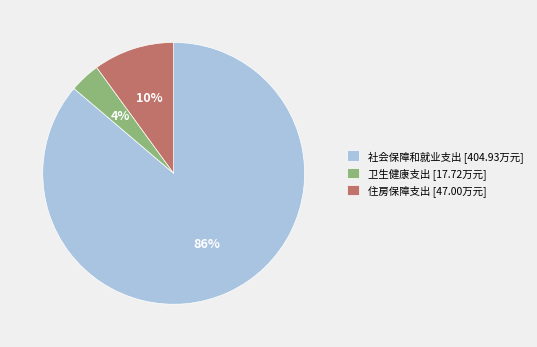

Combined, do 社会保障和就业支出 [404.93万元] and 住房保障支出 [47.00万元] account for over 50%?

Yes